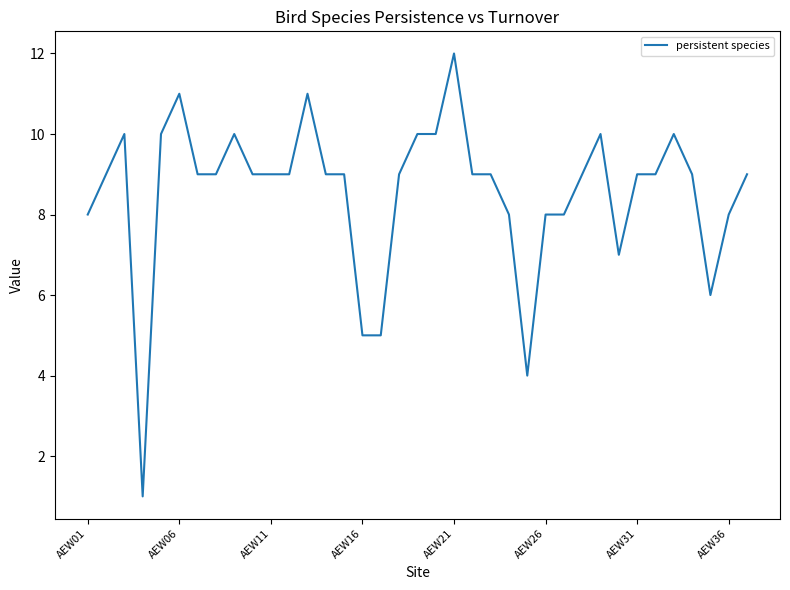

What is the greatest value displayed?

12